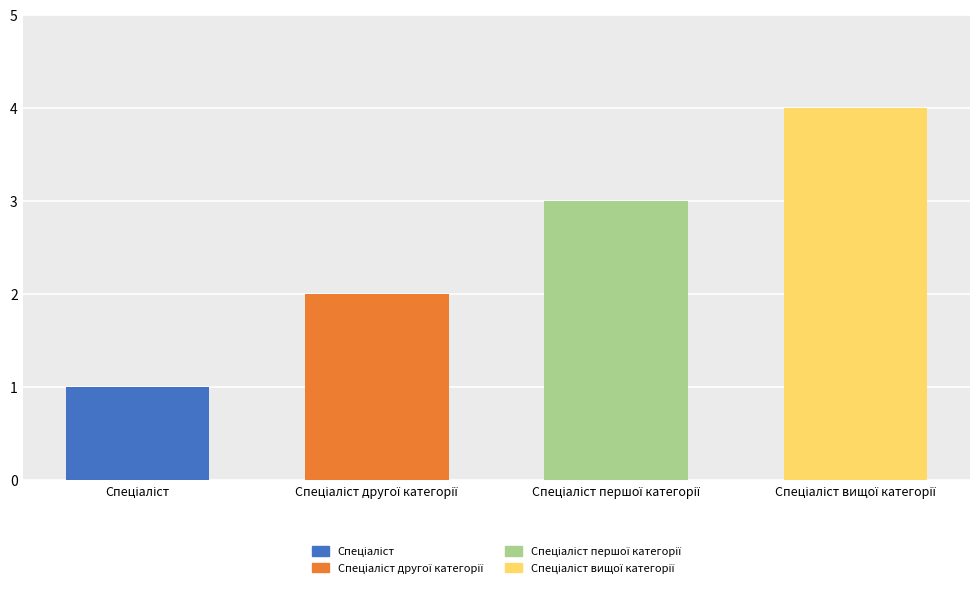

What is the difference between the maximum and minimum values?

3